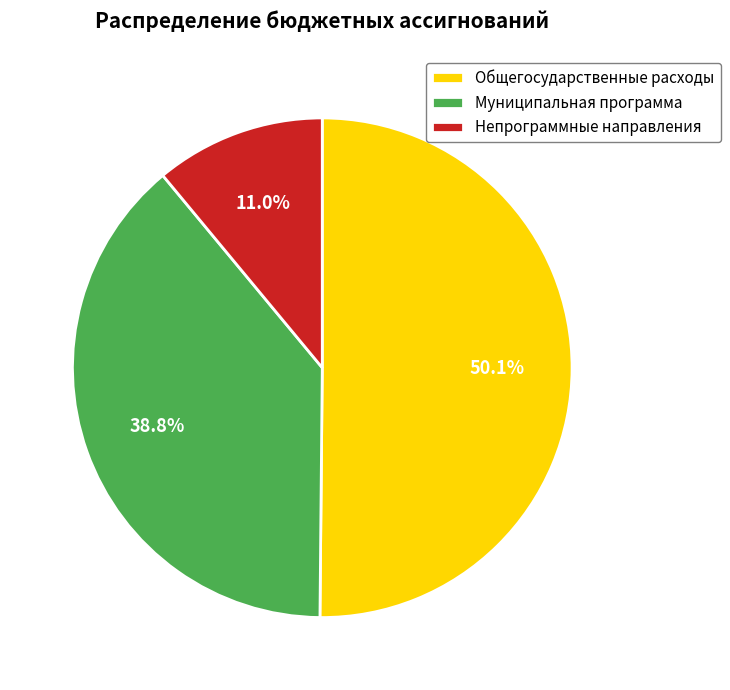

Which slice is the largest?

Общегосударственные расходы